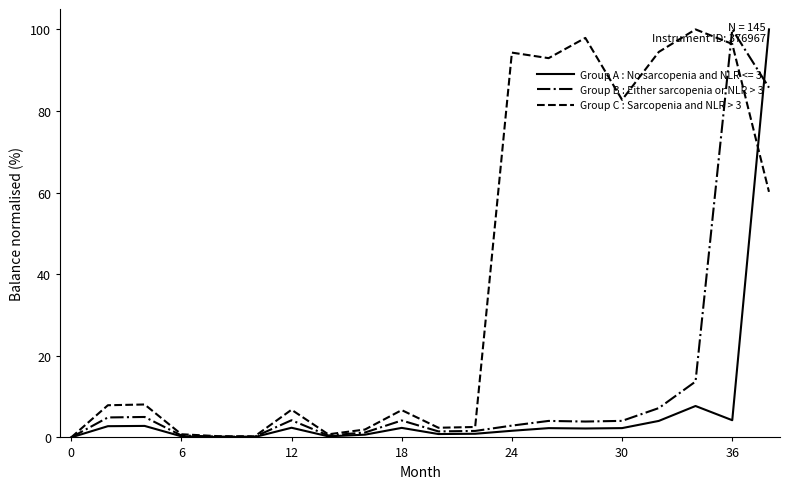

Rank the series by their average value, from highest to lowest.

Group C : Sarcopenia and NLR > 3, Group B : Either sarcopenia or NLR > 3, Group A : No sarcopenia and NLR <= 3